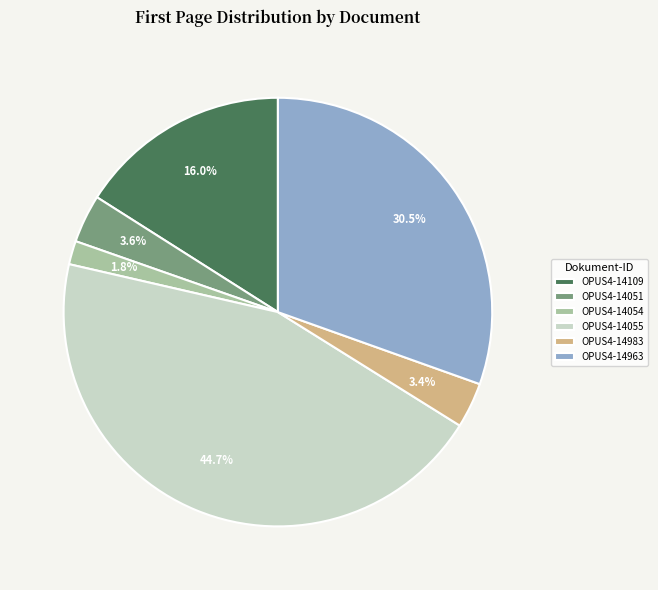

Is it true that OPUS4-14051 is 4% of the pie?

True